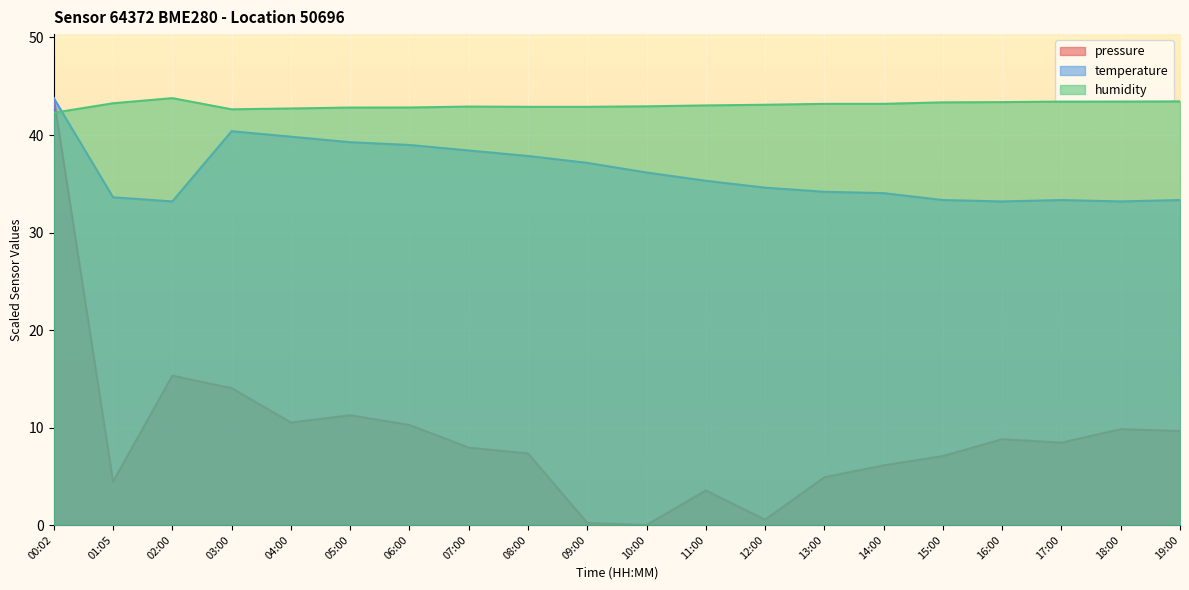

Which category has the highest value in the pressure series?

00:02